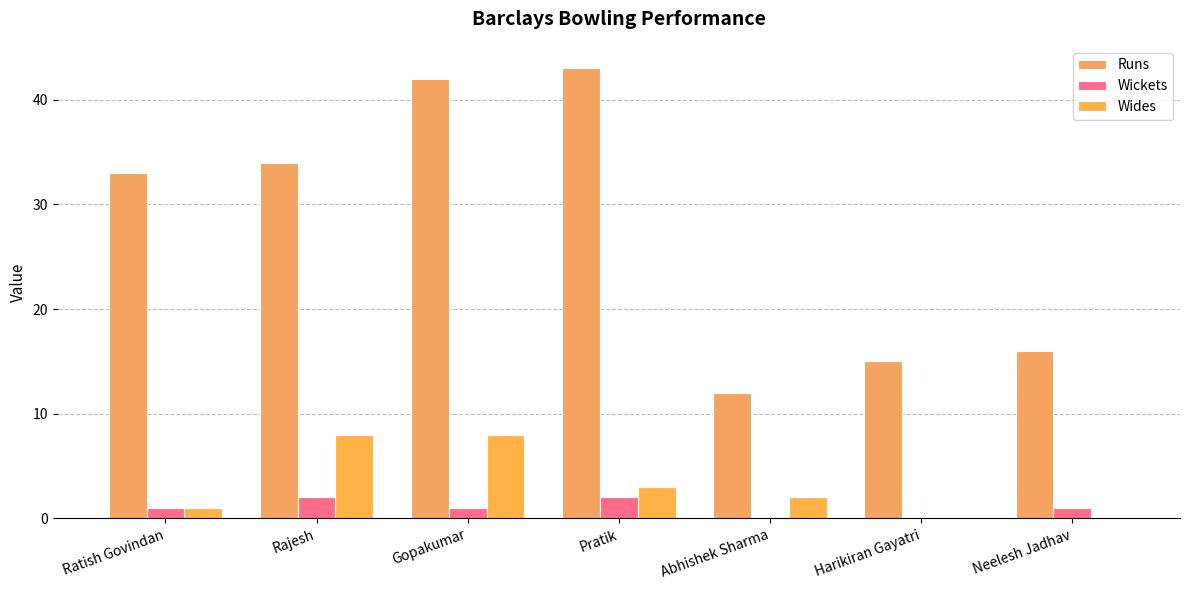

What is the sum of the Wides values at Gopakumar and Harikiran Gayatri?

8